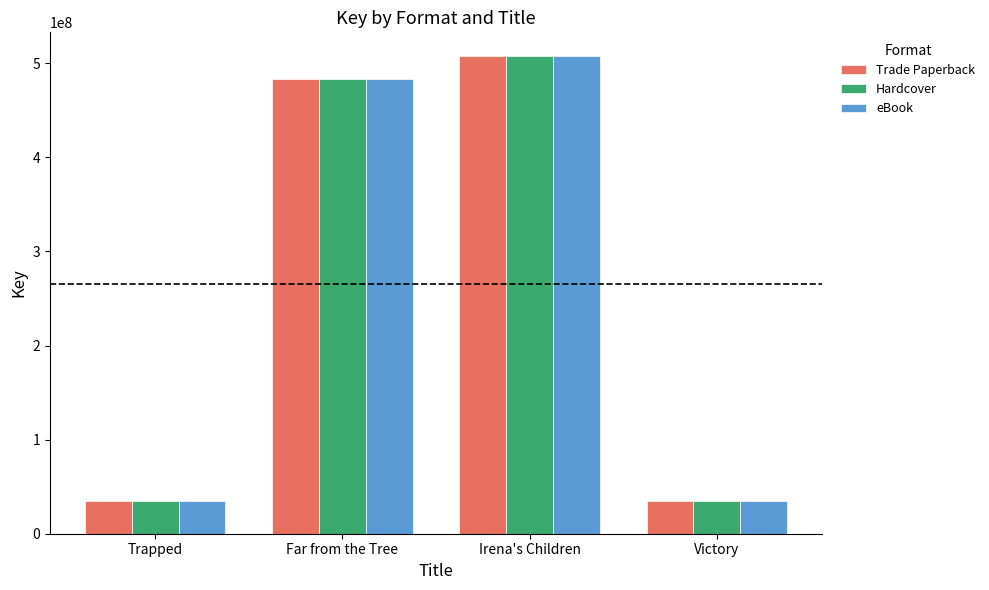

What is the approximate value of eBook at Victory?

34895819